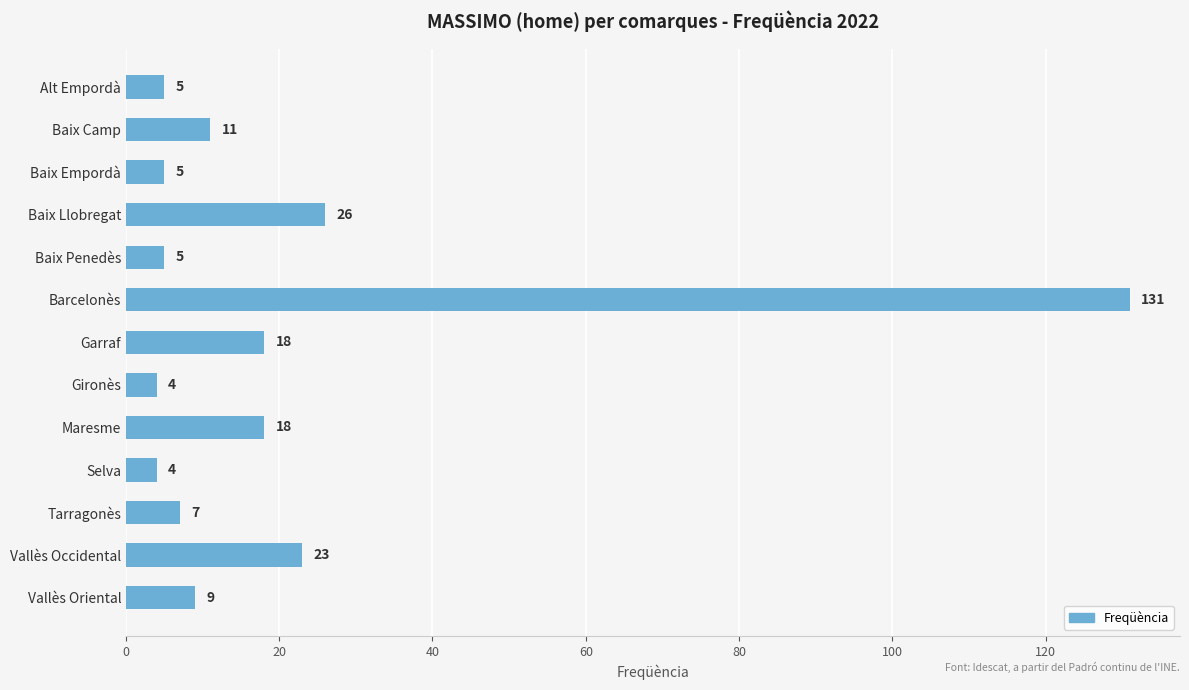

Reading top to bottom, transcribe all the data shown in this chart.

5	11	5	26	5	131	18	4	18	4	7	23	9